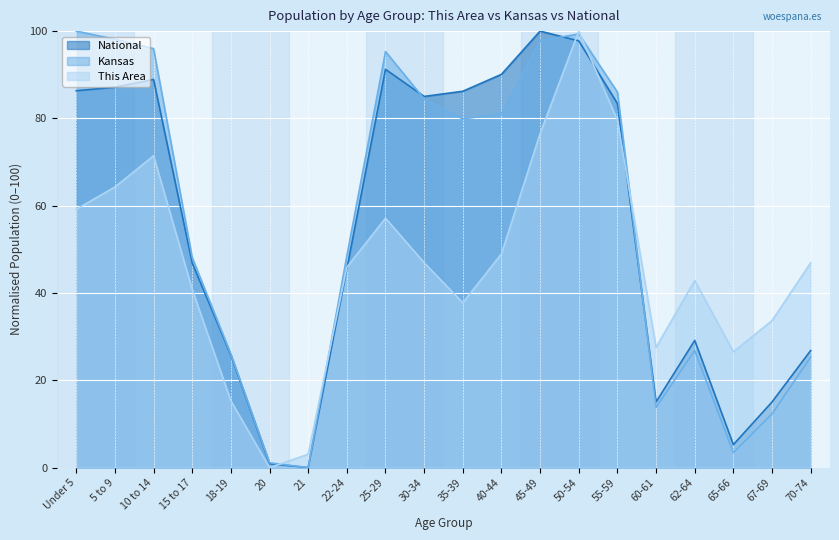

What is the label of the 13th point from the left?

45-49